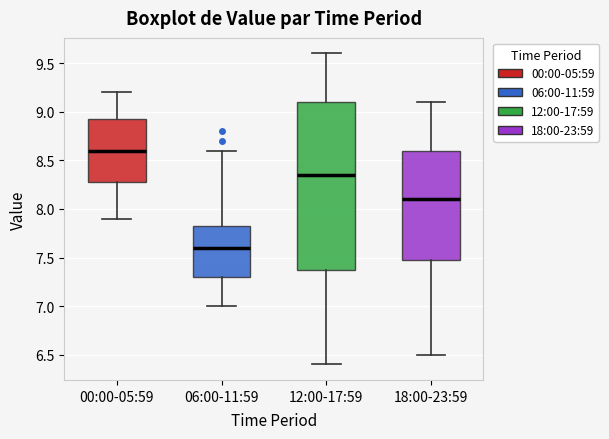

Reading left to right, read every box against the y-axis: the position of its median line, the range the box covers, and the ends of its whiskers. The values are not printed on the chart, so give them approximately, as read against the axis.

00:00-05:59: median 8.60, box 8.30 to 8.95, whiskers 7.90 to 9.20
06:00-11:59: median 7.60, box 7.30 to 7.85, whiskers 7.00 to 8.60
12:00-17:59: median 8.35, box 7.40 to 9.10, whiskers 6.40 to 9.60
18:00-23:59: median 8.10, box 7.50 to 8.60, whiskers 6.50 to 9.10